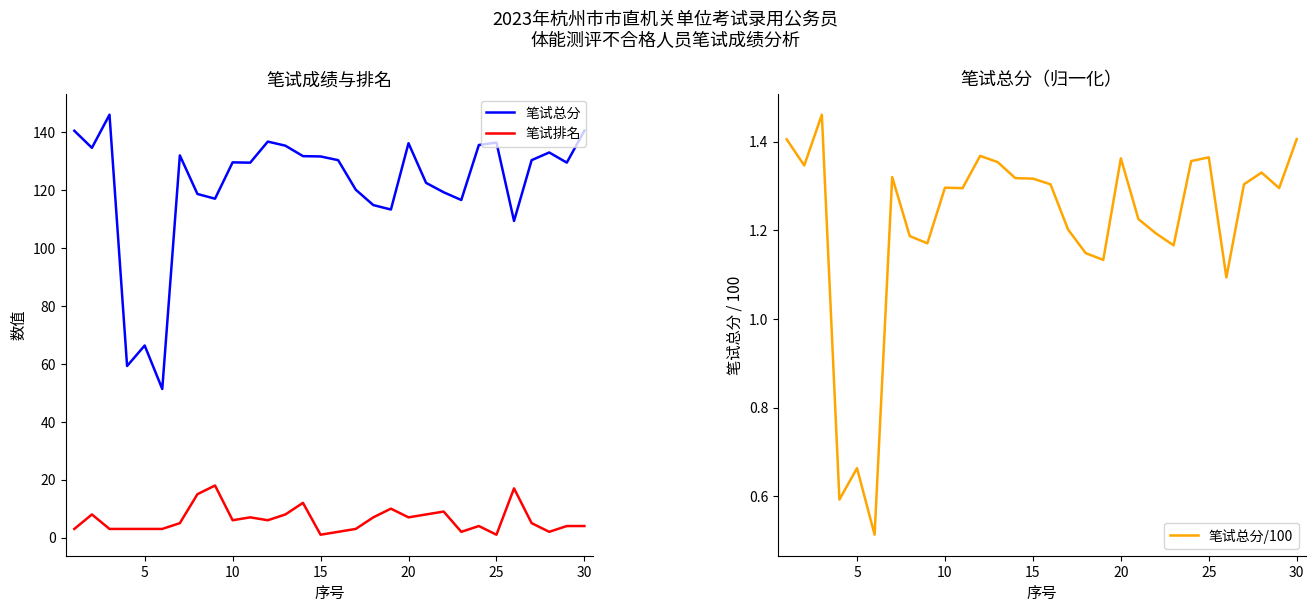

True or false: 笔试总分 and 笔试排名 cross at least once.

False